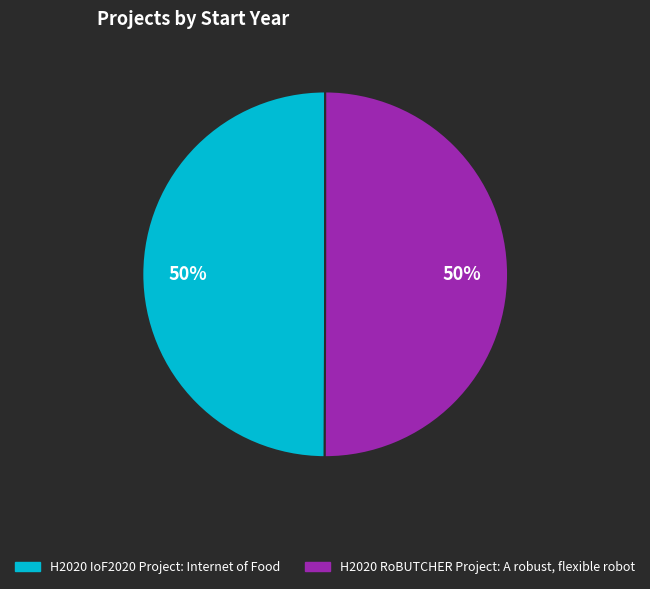

True or false: H2020 IoF2020 Project: Internet of Food accounts for 50% of the total.

True